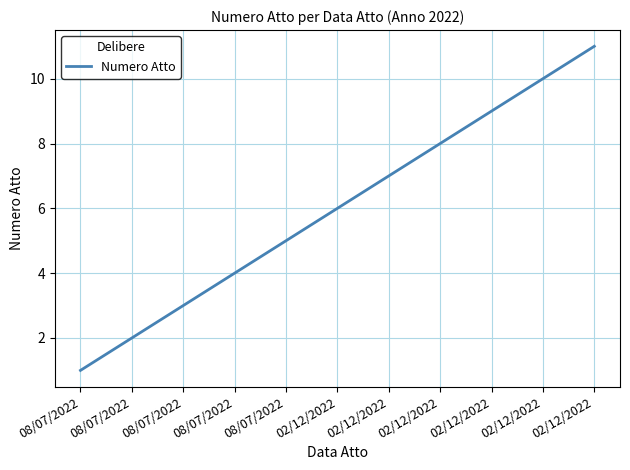

Is this an area chart (filled region under the line)?

No